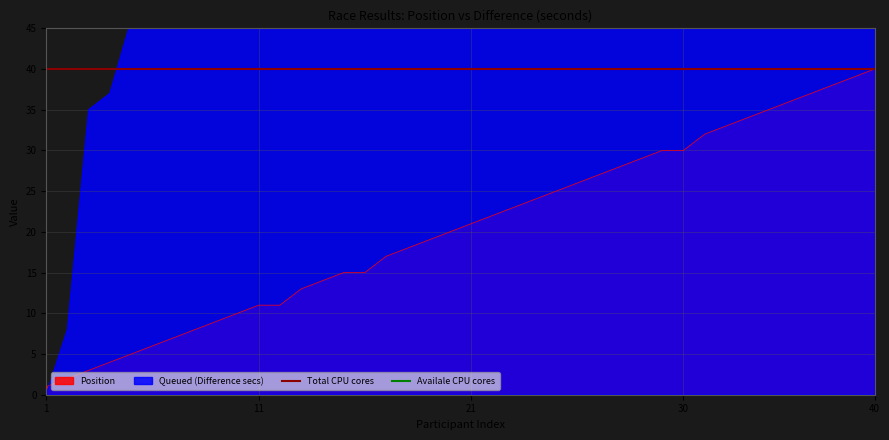

True or false: Position has a value of 10 at 40.

False